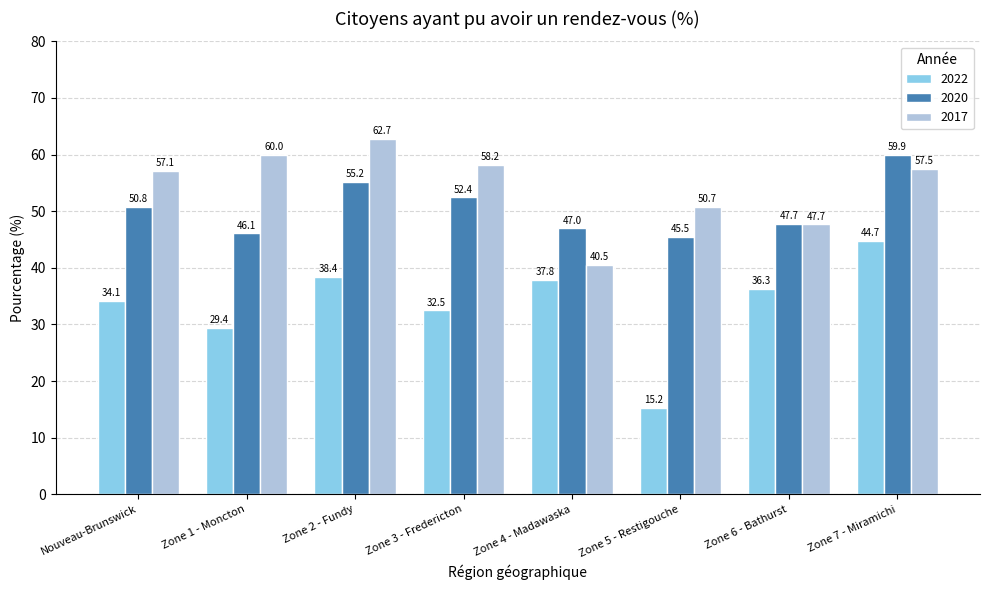

What position from the left is Zone 4 - Madawaska?

5